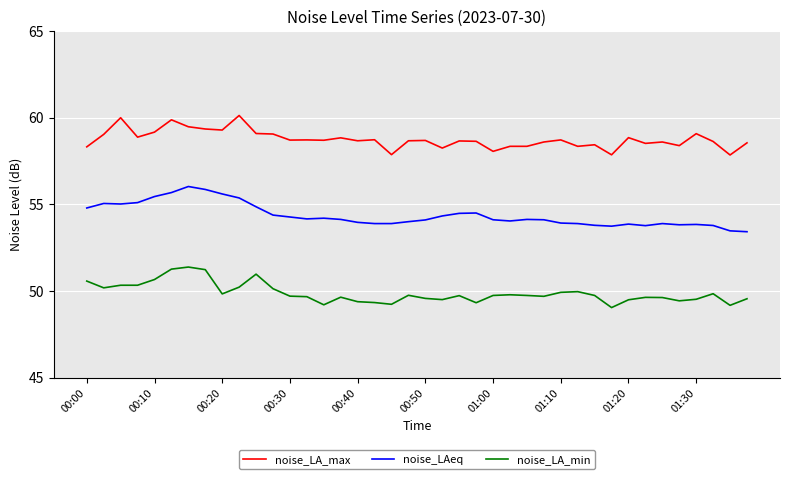

True or false: noise_LA_max and noise_LAeq intersect in this chart.

False